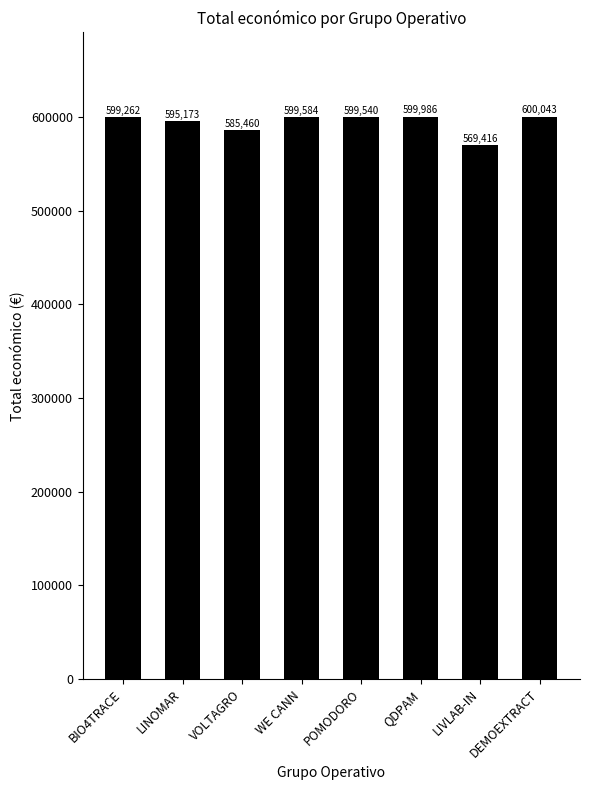

Reading left to right, what are all the values shown in this chart?

599262	595173	585460	599584	599540	599986	569416	600043